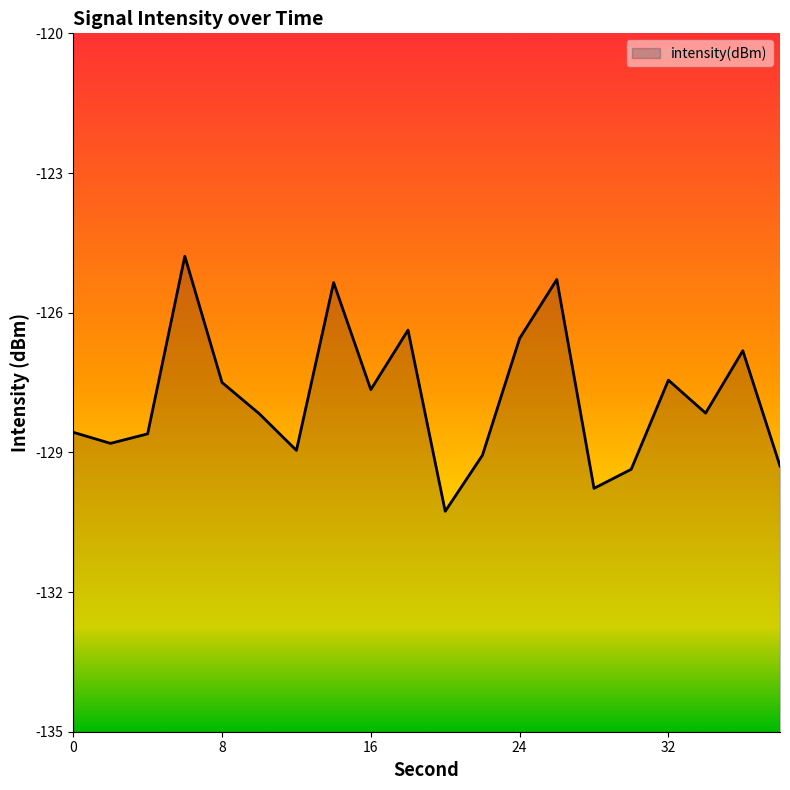

Which category has the highest value across all series?

6